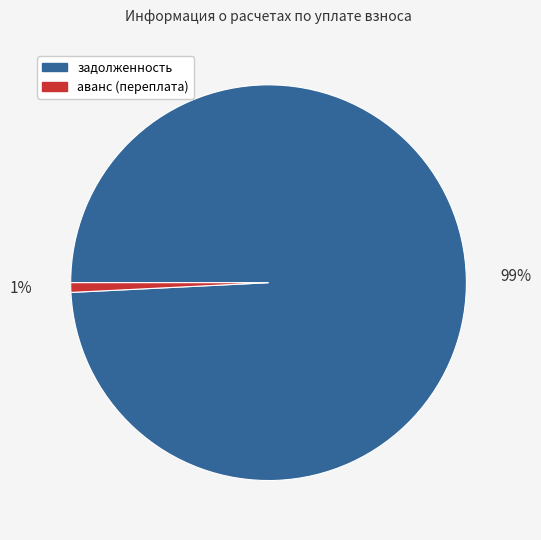

Between аванс (переплата) and задолженность, which is larger?

задолженность